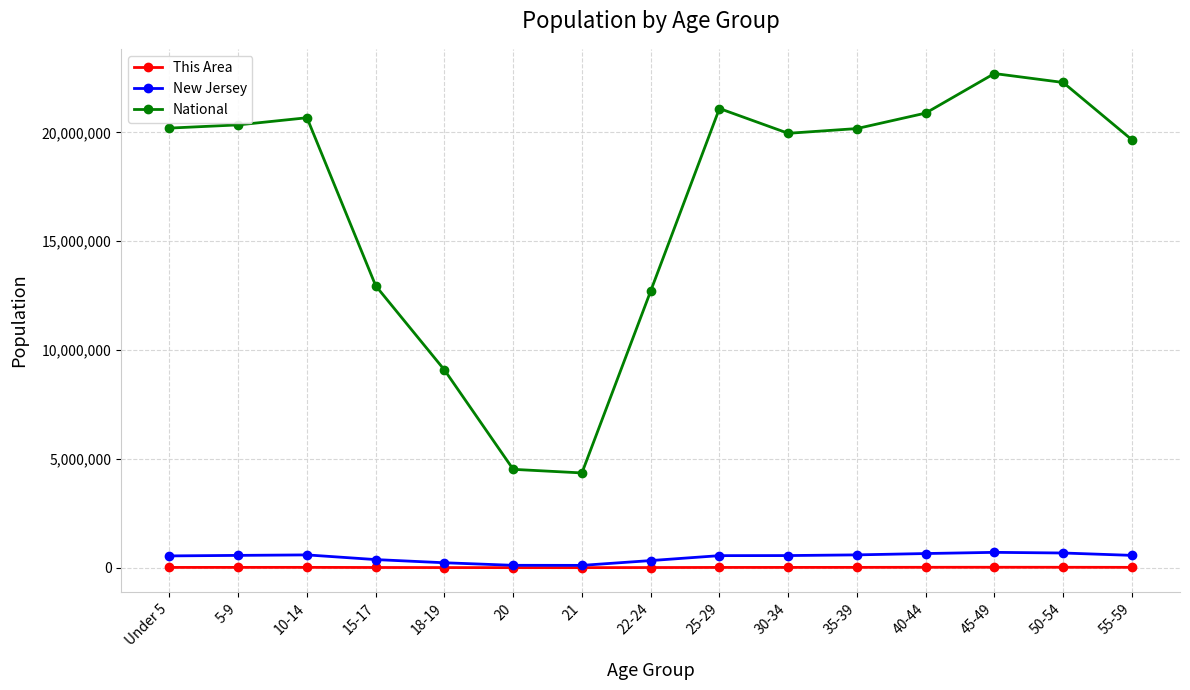

How many values in the This Area series are below 12346?

7